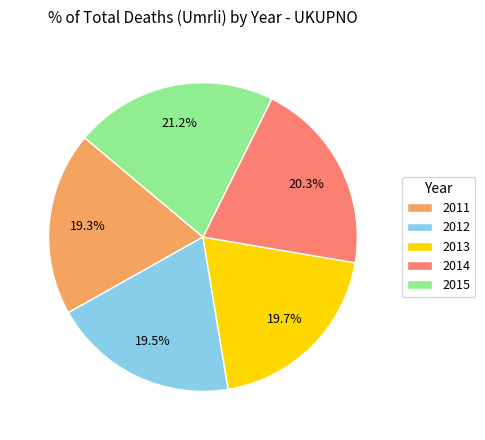

Is the sum of 2015 and 2012 greater than half?

No